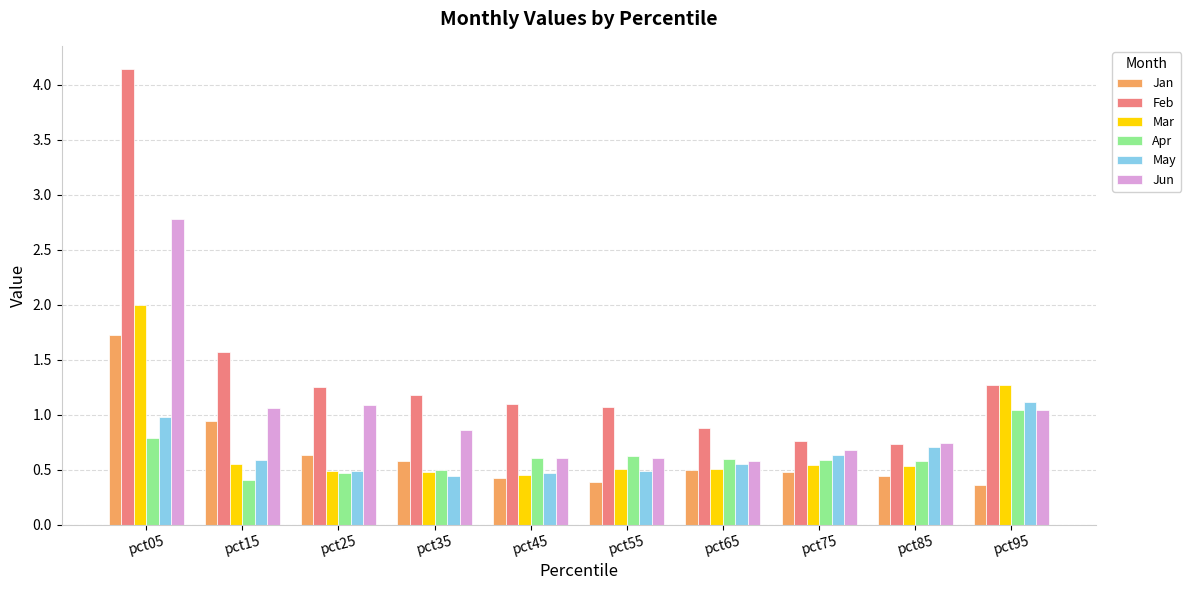

True or false: Jan has a value of 0.3 at pct65.

False